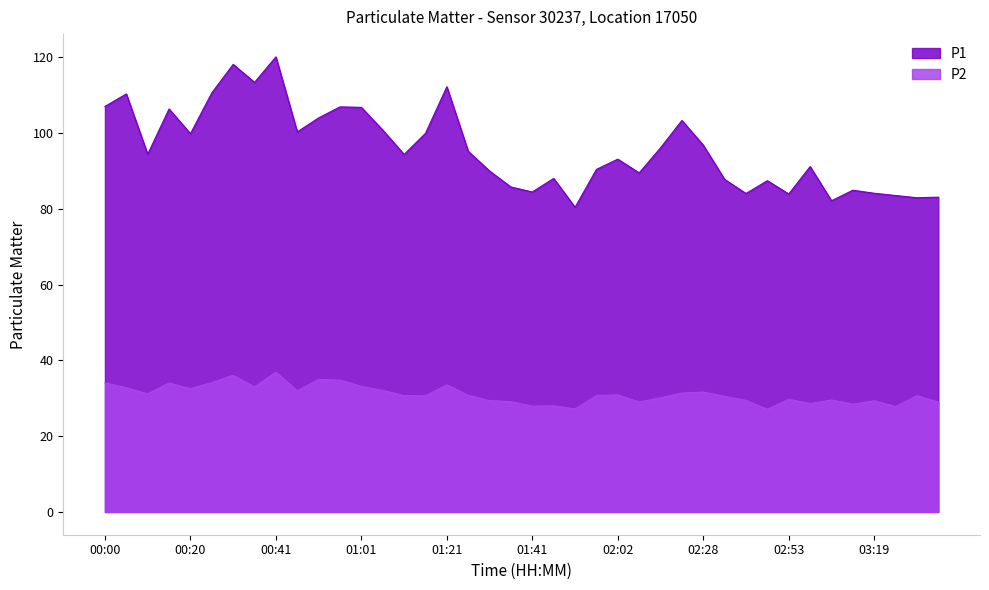

At which label does P1 first exceed 94?

00:00